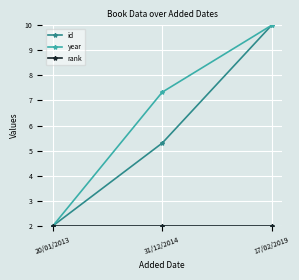

What is the smallest value displayed?

2.0